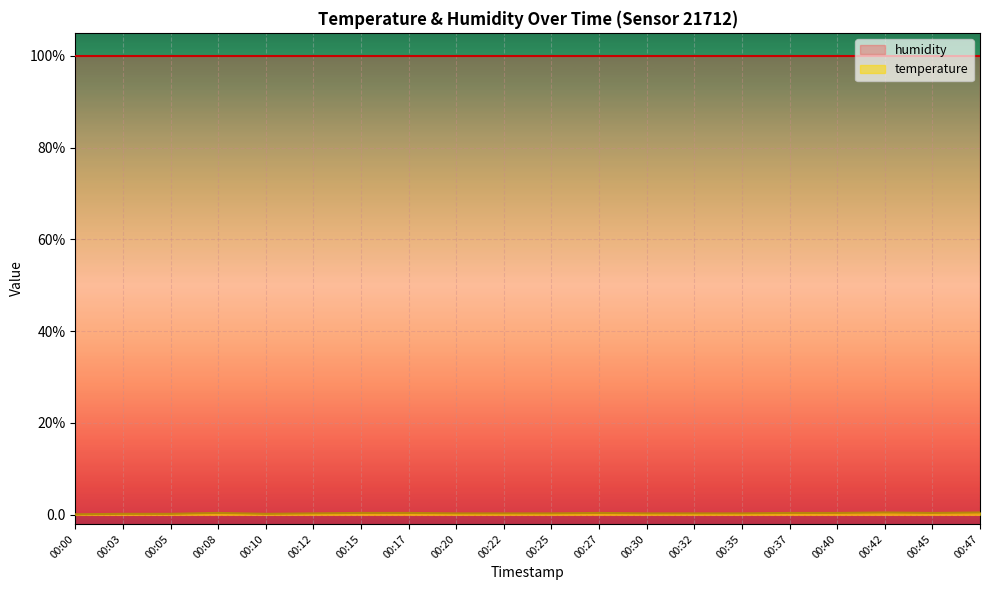

What is the sum of the values at 00:25 and 00:20?

0.6